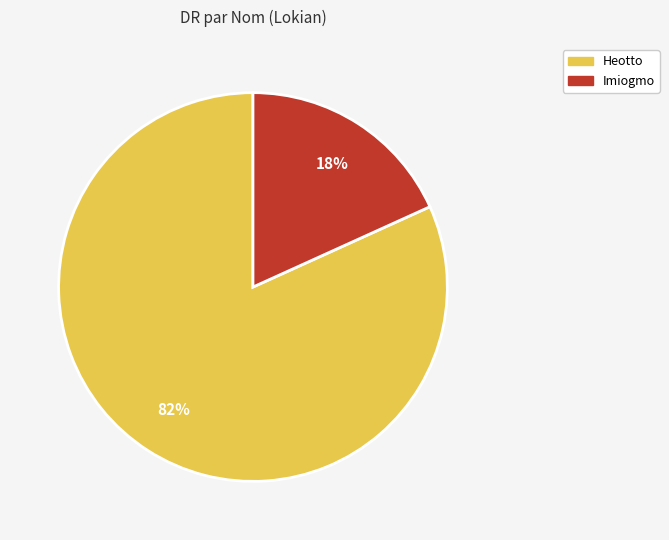

Between Heotto and Imiogmo, which is larger?

Heotto